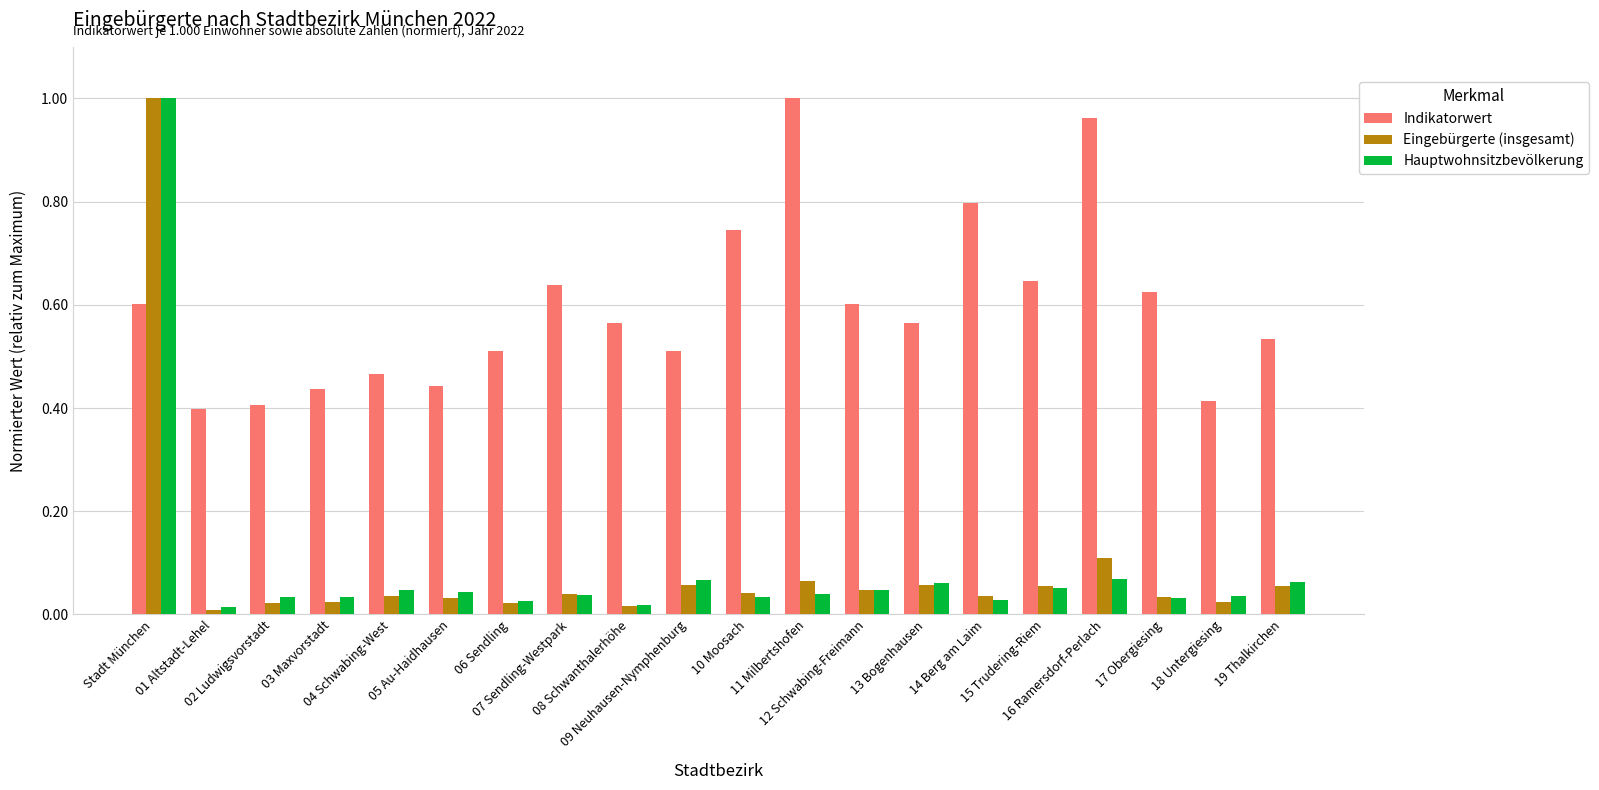

Which series has the largest total across all categories?

Indikatorwert